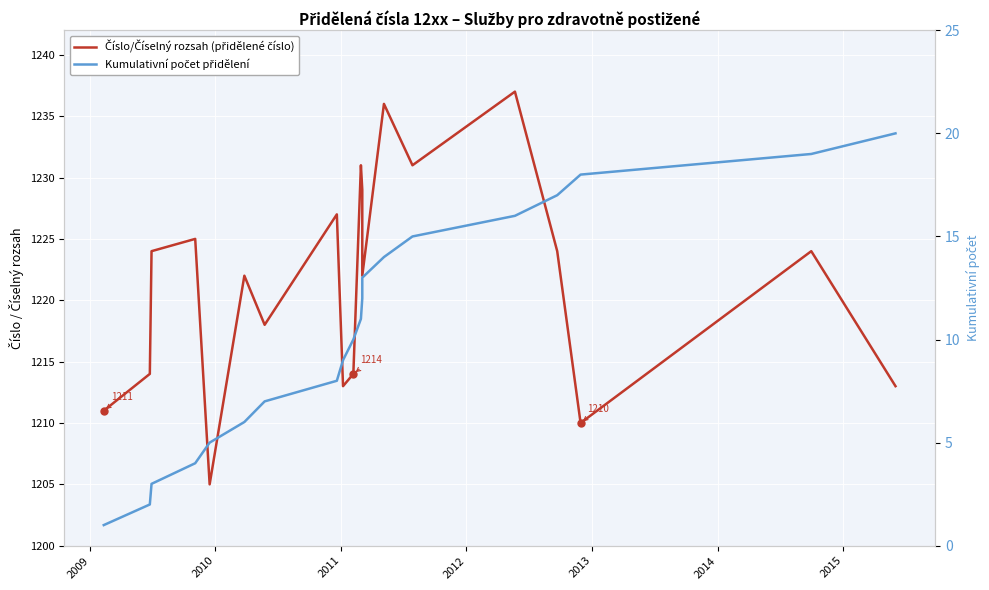

True or false: Kumulativní počet přidělení and Číslo/Číselný rozsah (přidělené číslo) cross at least once.

False